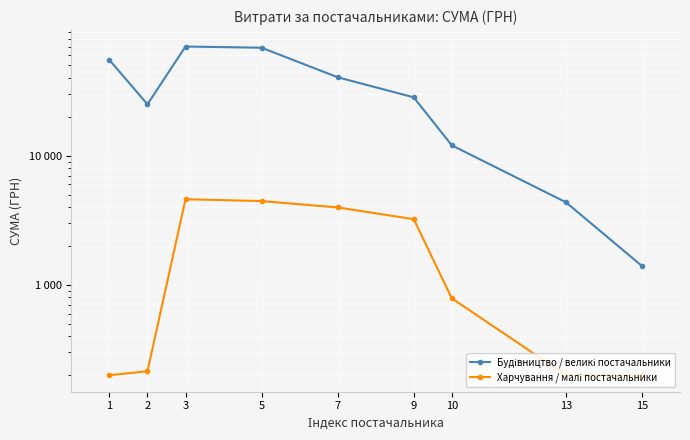

How many categories are shown in the chart?

9